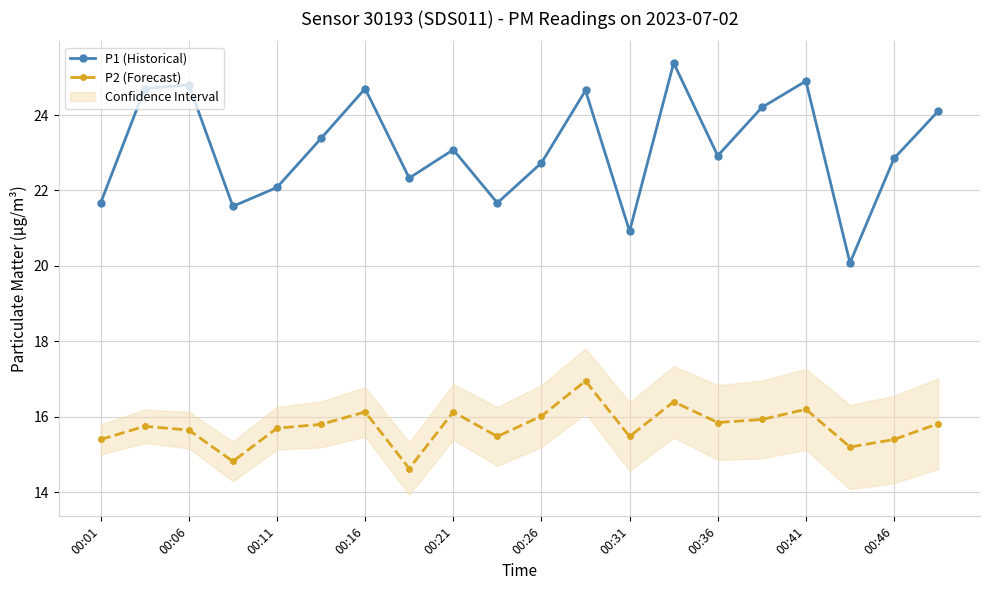

List the series in order of their overall mean, highest first.

P1 (Historical), P2 (Forecast)